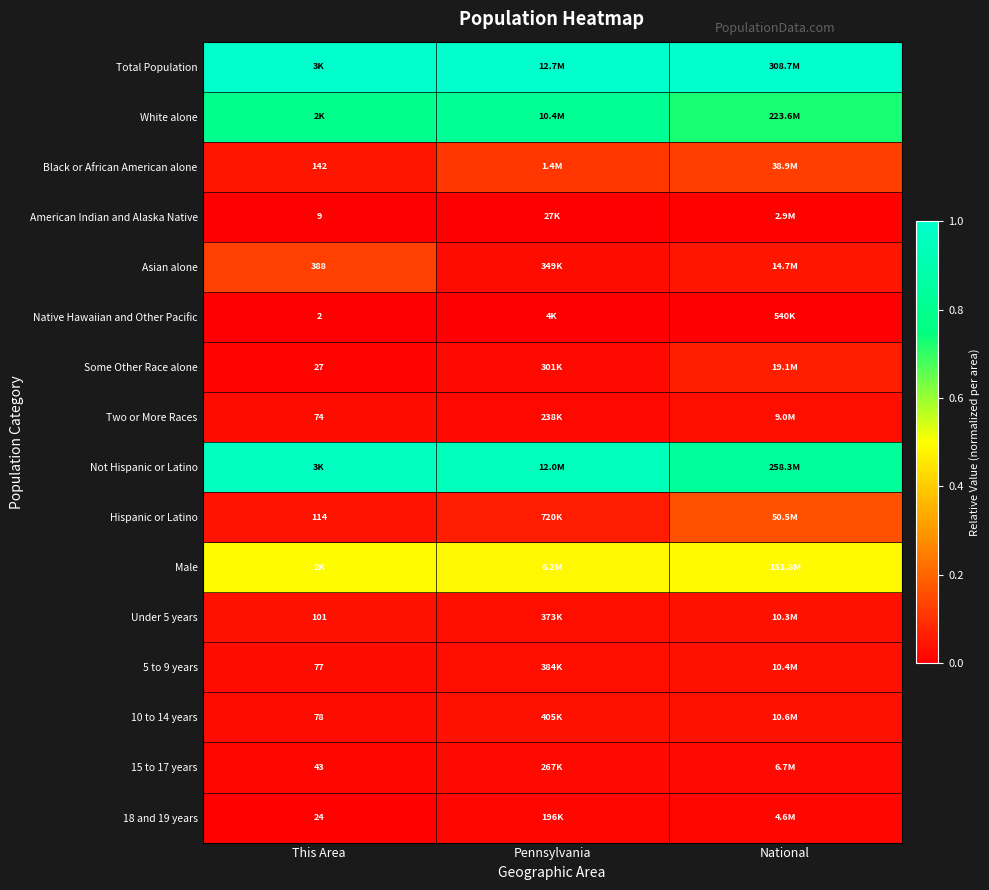

True or false: Not Hispanic or Latino has a value of 1.6 at This Area.

False